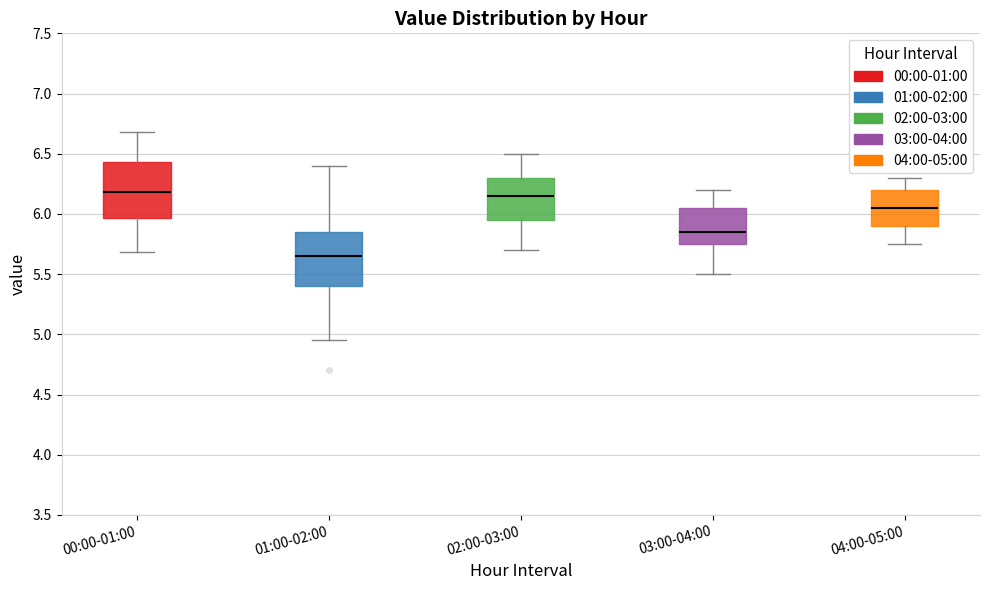

Where is the lower edge of the box for 02:00-03:00 on the y-axis? The values are not printed on the chart, so give them approximately, as read against the axis.

5.95